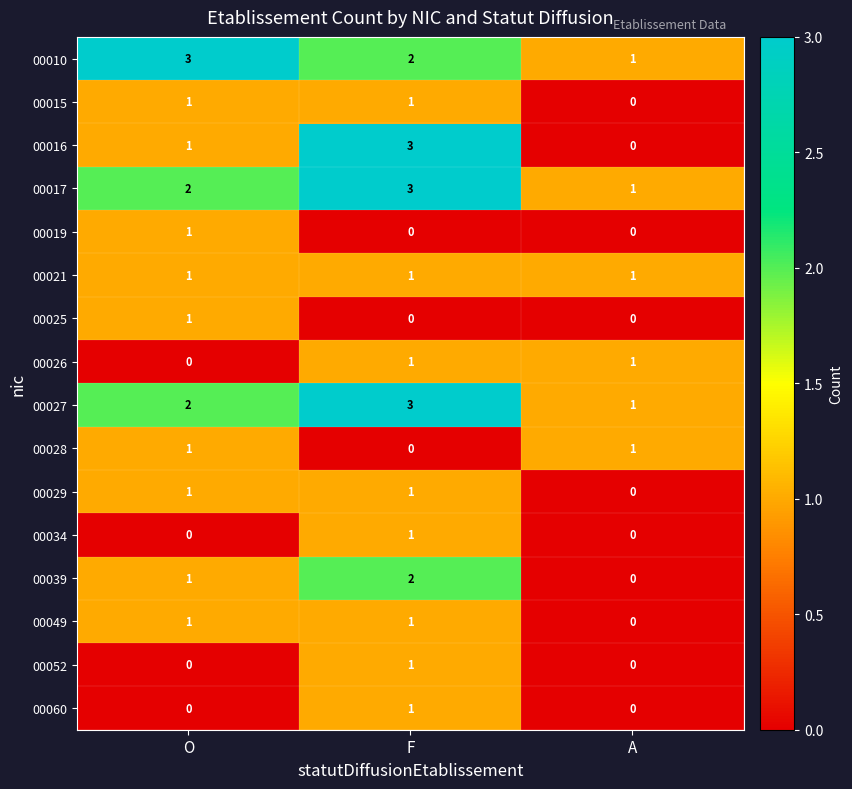

What is the sum of the 00010 values at O and A?

4